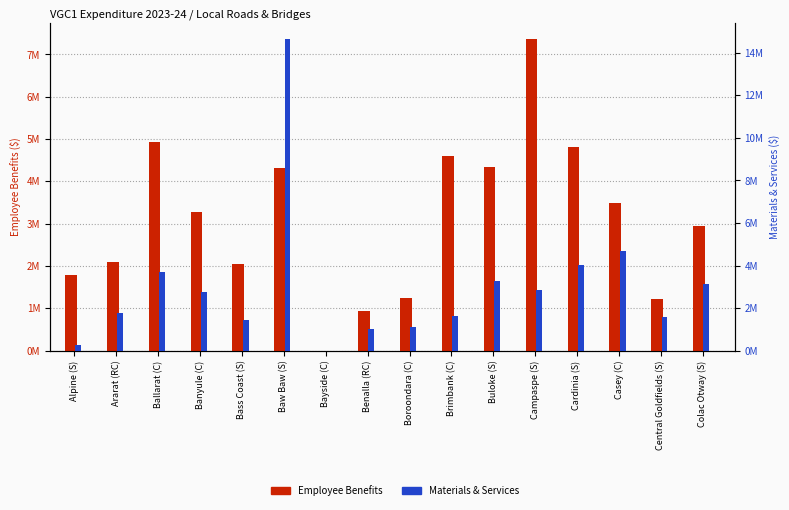

Reading right to left, list all the values displayed in this chart.

Employee Benefits: 2937799.5	1230234.0	3479813.1	4817408.8	7363597.3	4330983.0	4599659.0	1232338.0	946150.8	0.0	4319758.5	2043308.2	3285000.0	4923634.9	2099282.0	1784992.2
Materials & Services: 3117568.5	1583006.0	4681948.3	4046841.6	2843221.2	3274594.0	1611483.0	1097168.0	1000780.0	0.0	14646018.3	1443360.5	2752000.0	3676241.3	1785001.0	262815.2